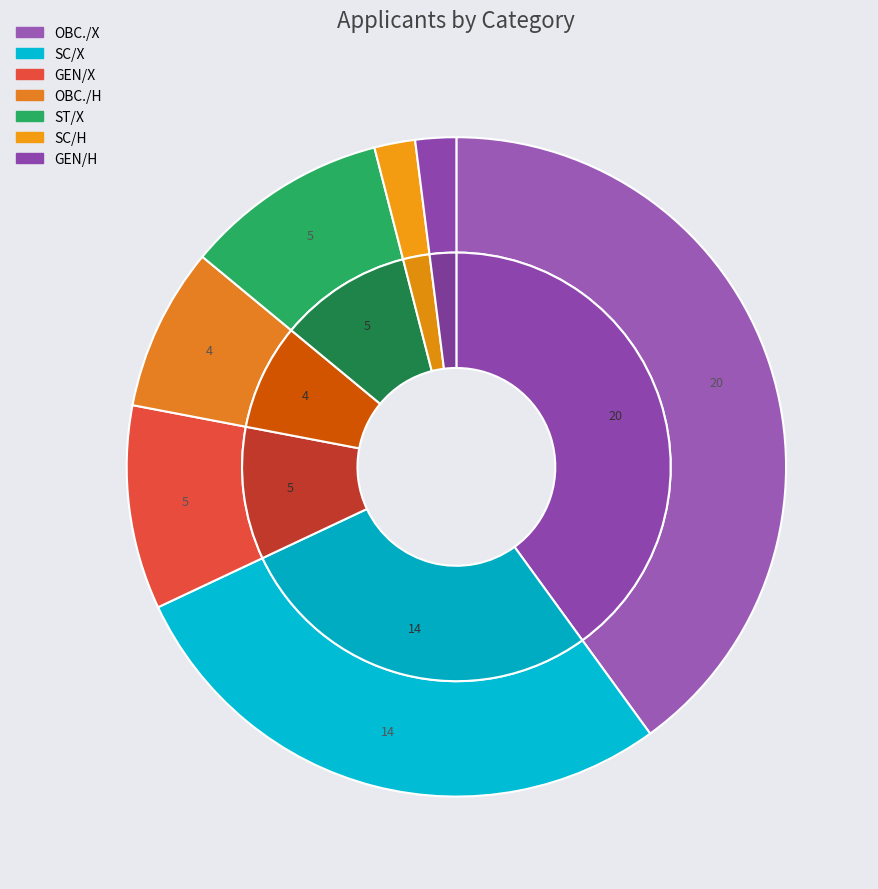

Count the number of slices in the pie.

7